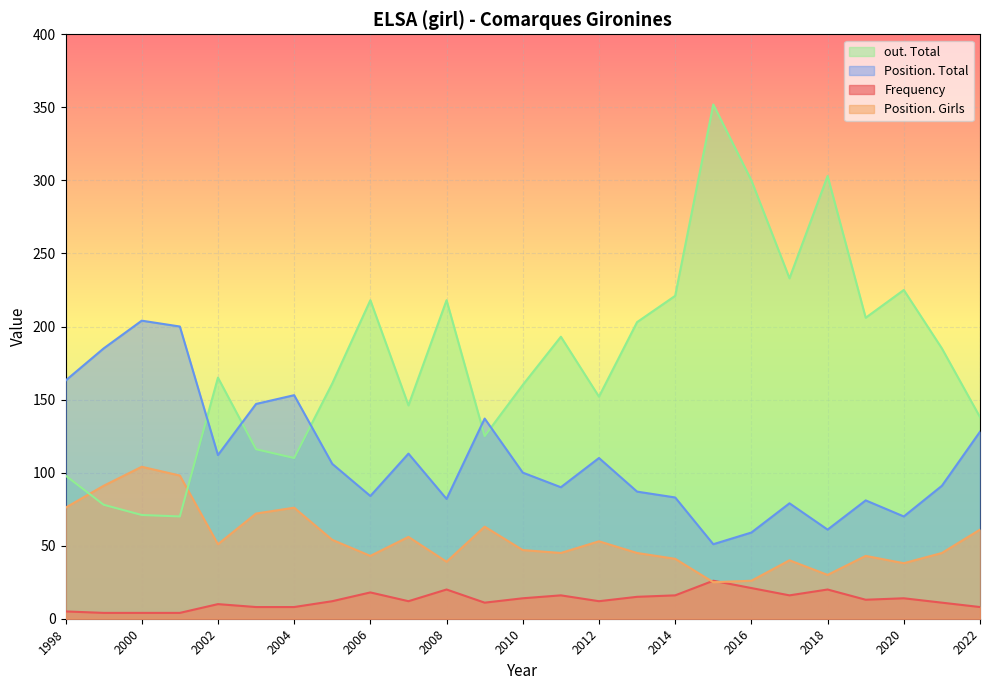

What is the difference between the Frequency values at 2005 and 2011?

4